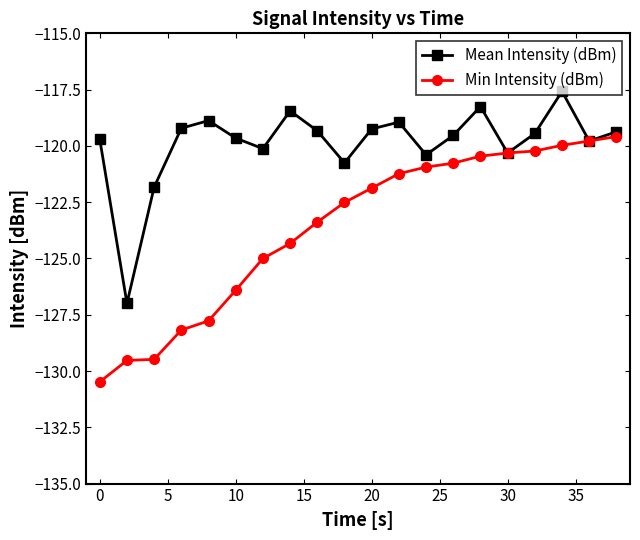

What is the highest value of the Min Intensity (dBm) series?

-119.6